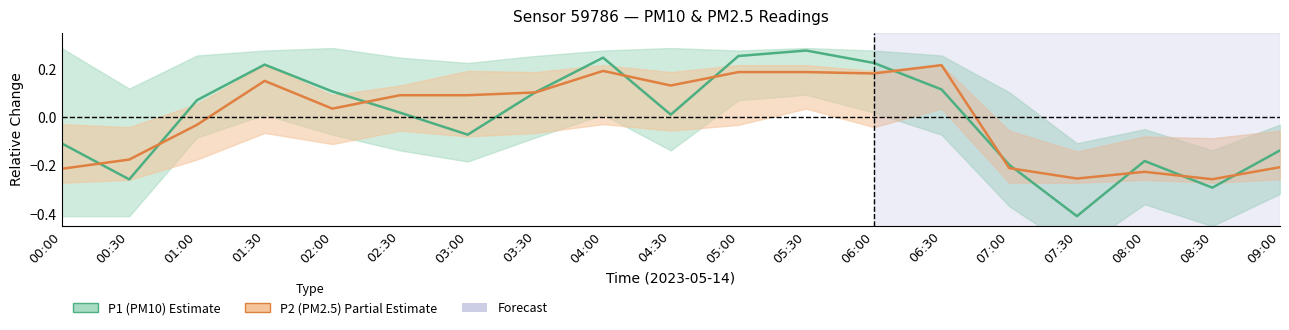

How many negative values does the P2 (PM2.5) series have?

8